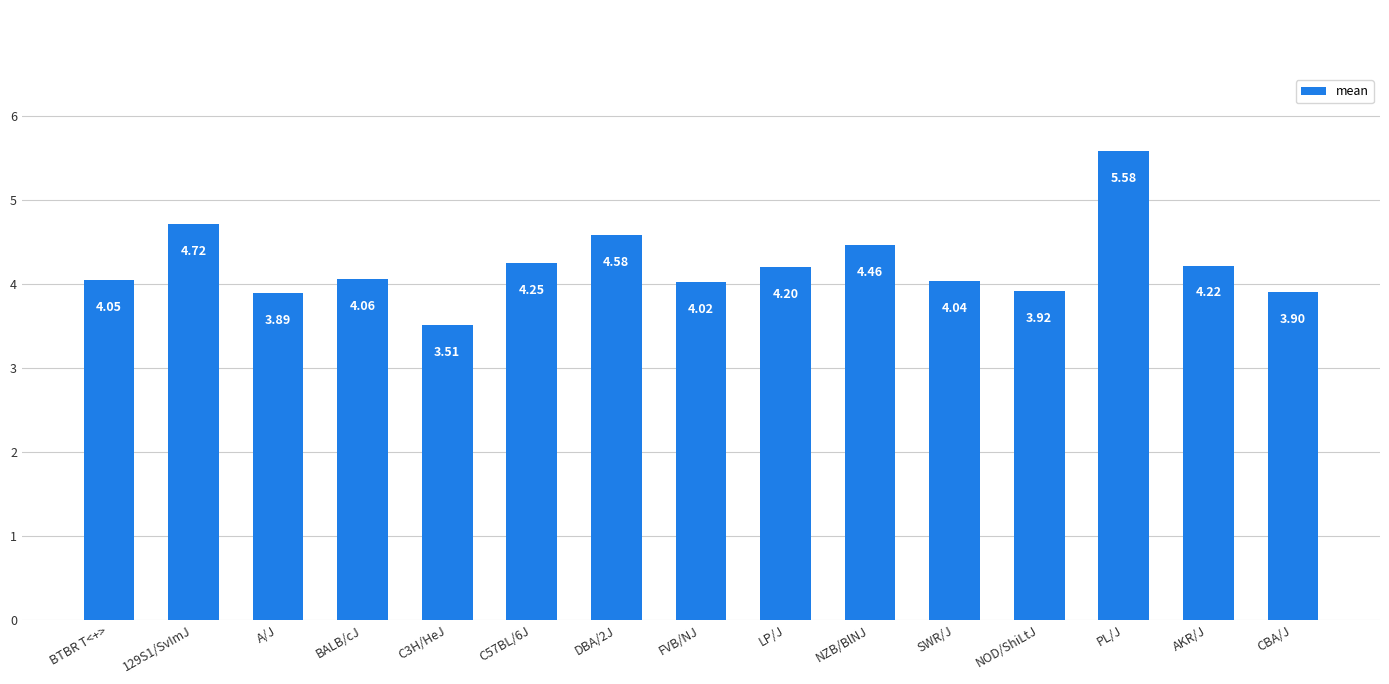

At which label is the value closest to 4?

FVB/NJ